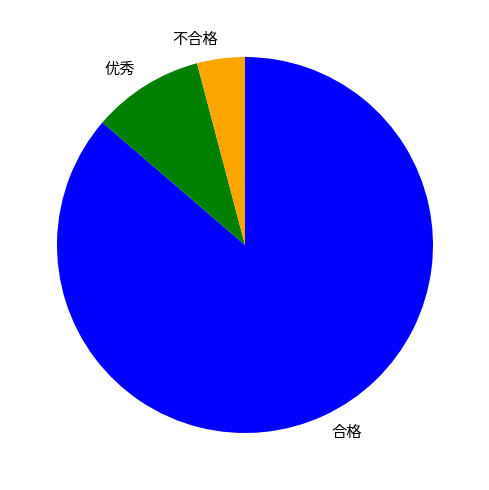

Between 优秀 and 合格, which is larger?

合格